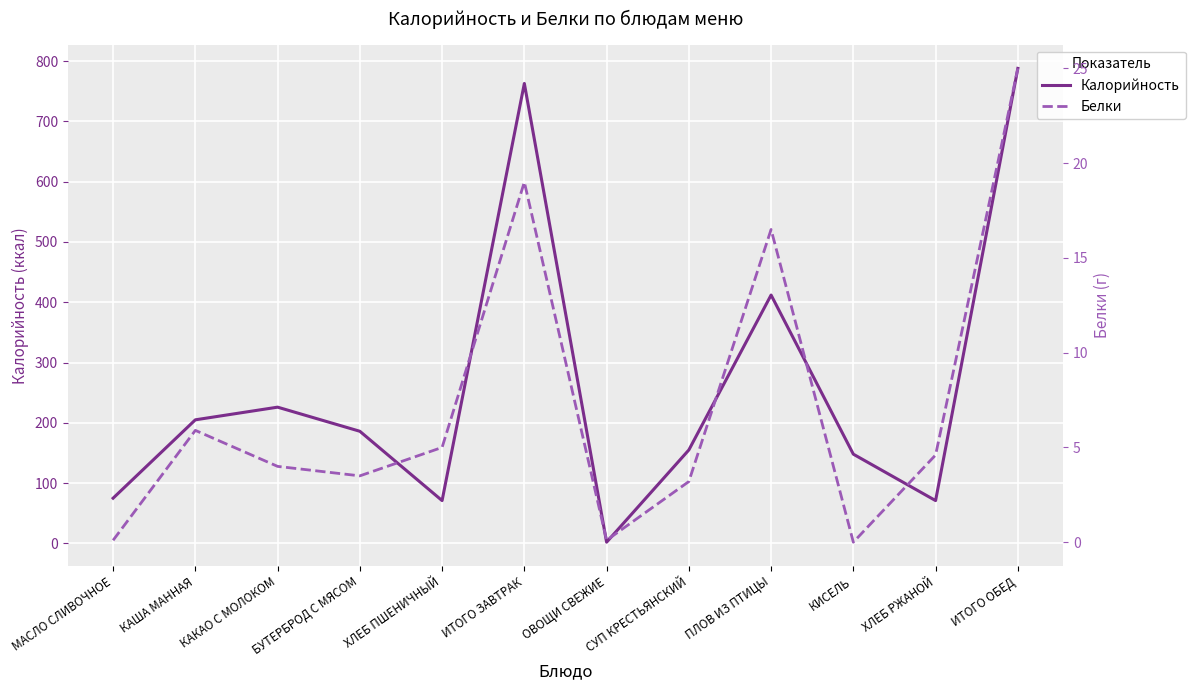

In Калорийность, how many points are lower than both neighbors (excluding endpoints)?

3